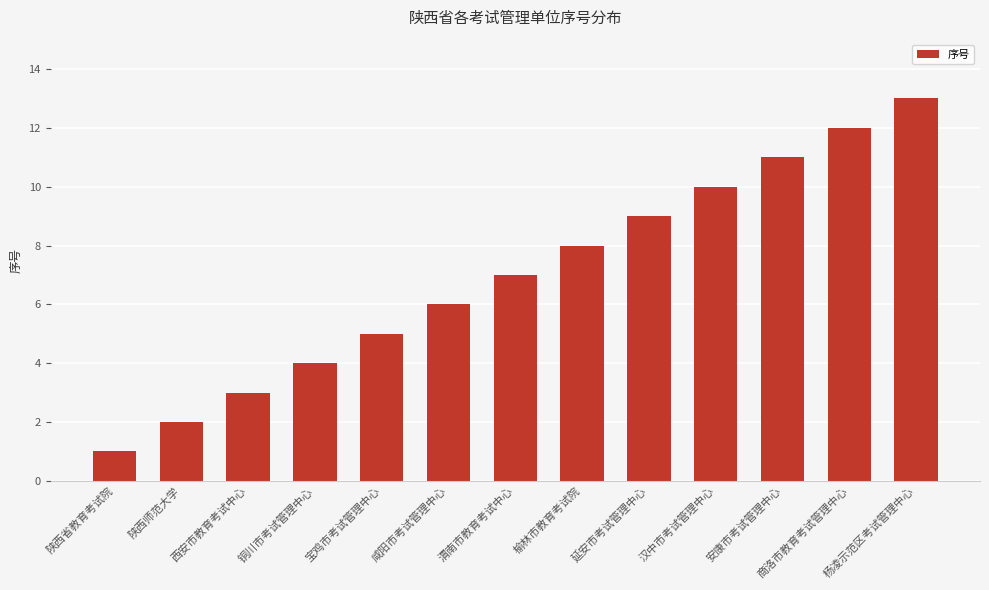

What is the greatest value displayed?

13